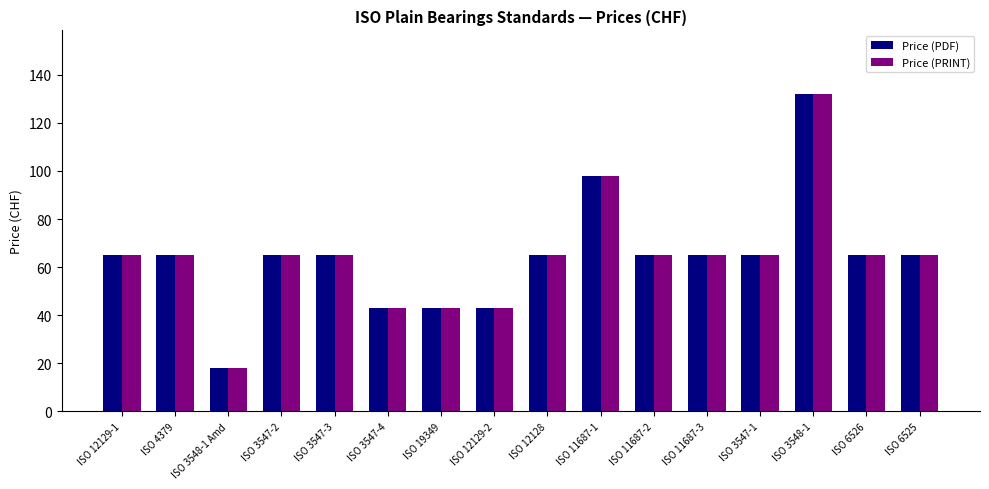

Reading left to right, what are all the values shown in this chart?

Price (PDF): ISO 12129-1=65	ISO 4379=65	ISO 3548-1 Amd=18	ISO 3547-2=65	ISO 3547-3=65	ISO 3547-4=43	ISO 19349=43	ISO 12129-2=43	ISO 12128=65	ISO 11687-1=98	ISO 11687-2=65	ISO 11687-3=65	ISO 3547-1=65	ISO 3548-1=132	ISO 6526=65	ISO 6525=65
Price (PRINT): ISO 12129-1=65	ISO 4379=65	ISO 3548-1 Amd=18	ISO 3547-2=65	ISO 3547-3=65	ISO 3547-4=43	ISO 19349=43	ISO 12129-2=43	ISO 12128=65	ISO 11687-1=98	ISO 11687-2=65	ISO 11687-3=65	ISO 3547-1=65	ISO 3548-1=132	ISO 6526=65	ISO 6525=65